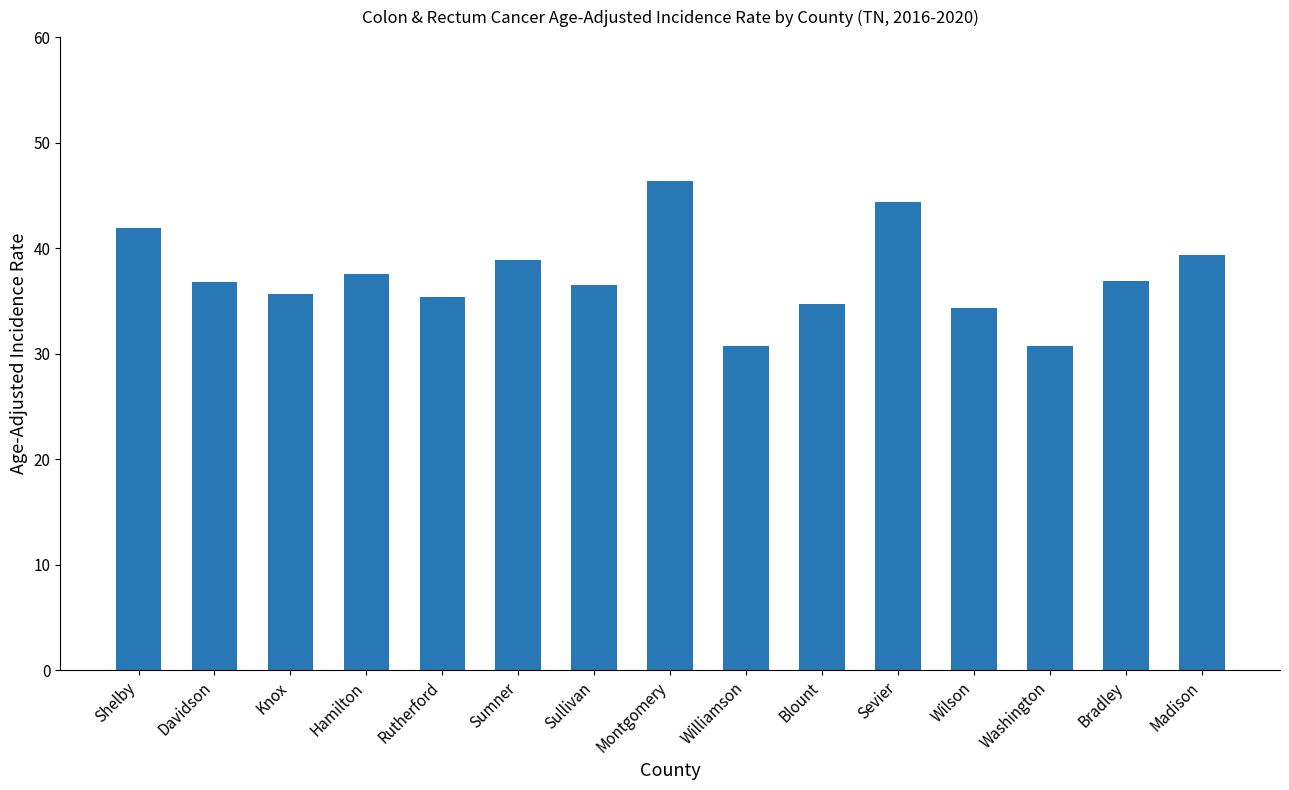

What is the average value?

37.4